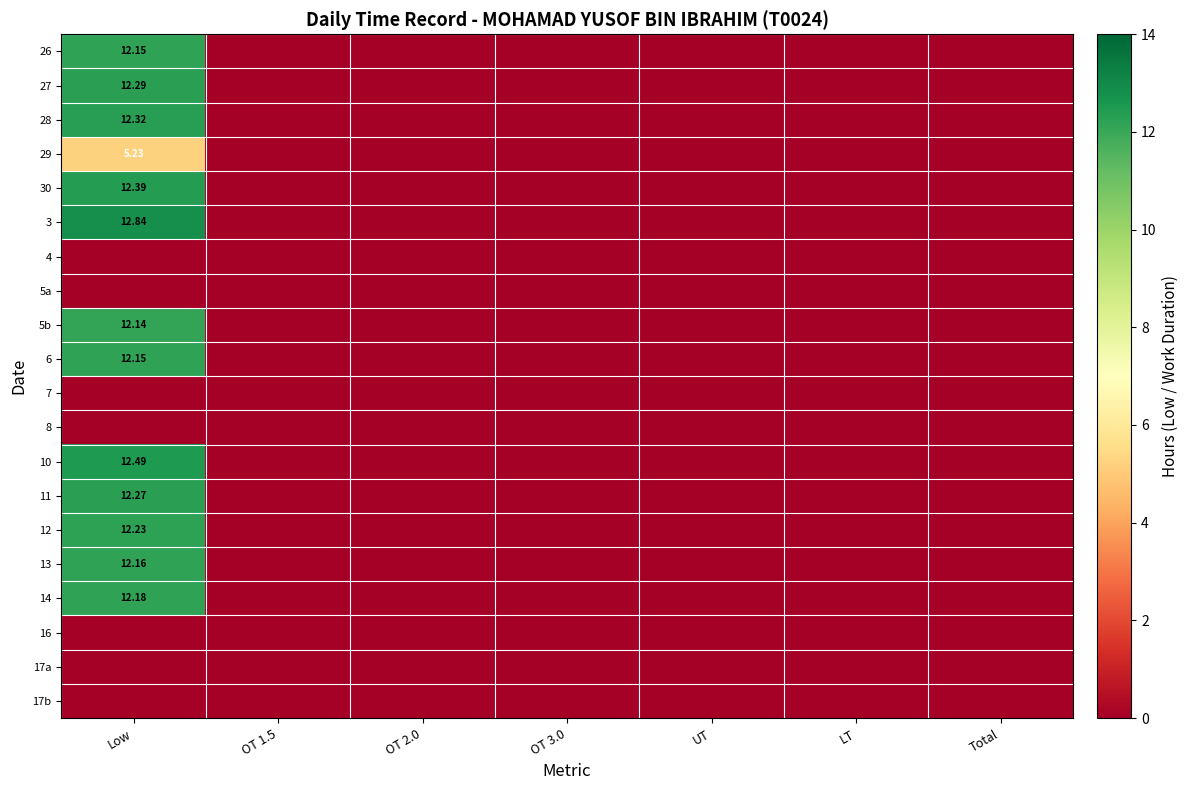

At how many categories does at least one series exceed 5?

1